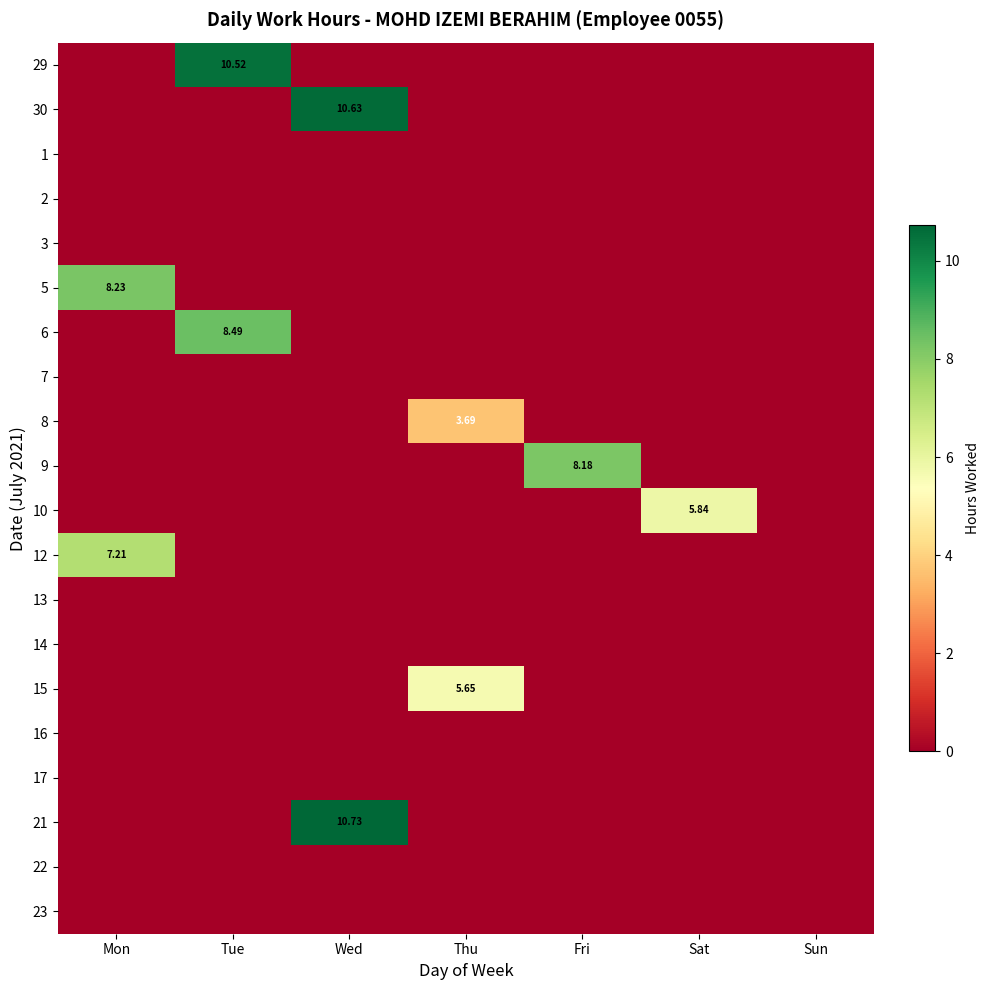

Count the number of data series in this chart.

20